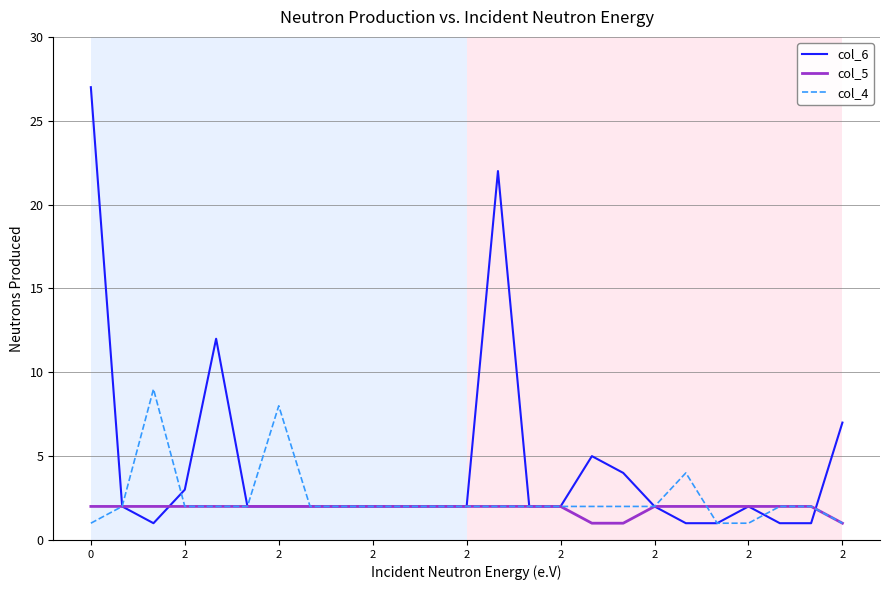

What is the average value of the col_6 series?

4